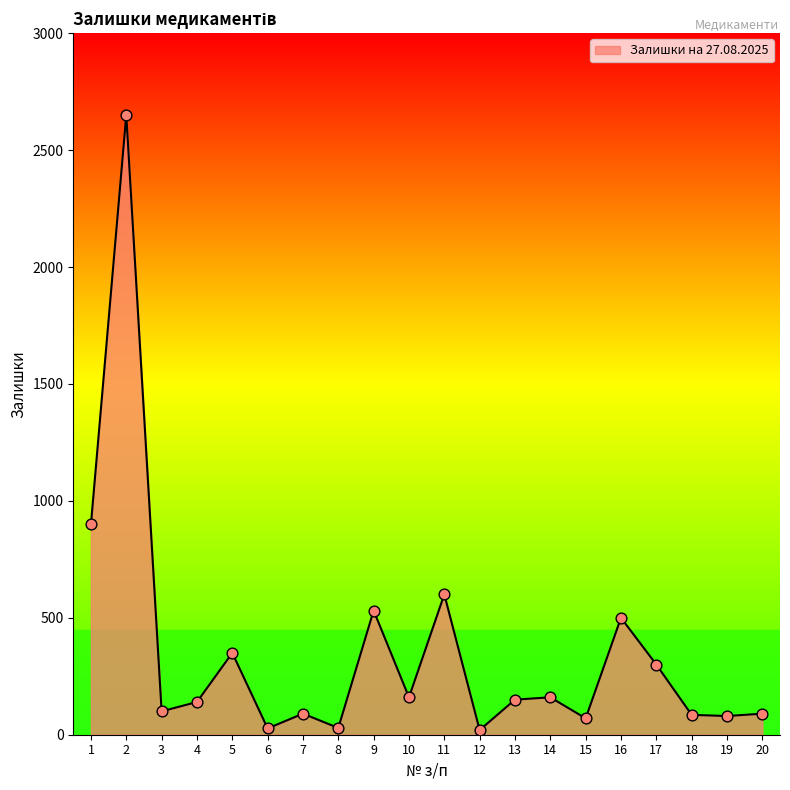

What is the change in value from 2 to 9?

-2119